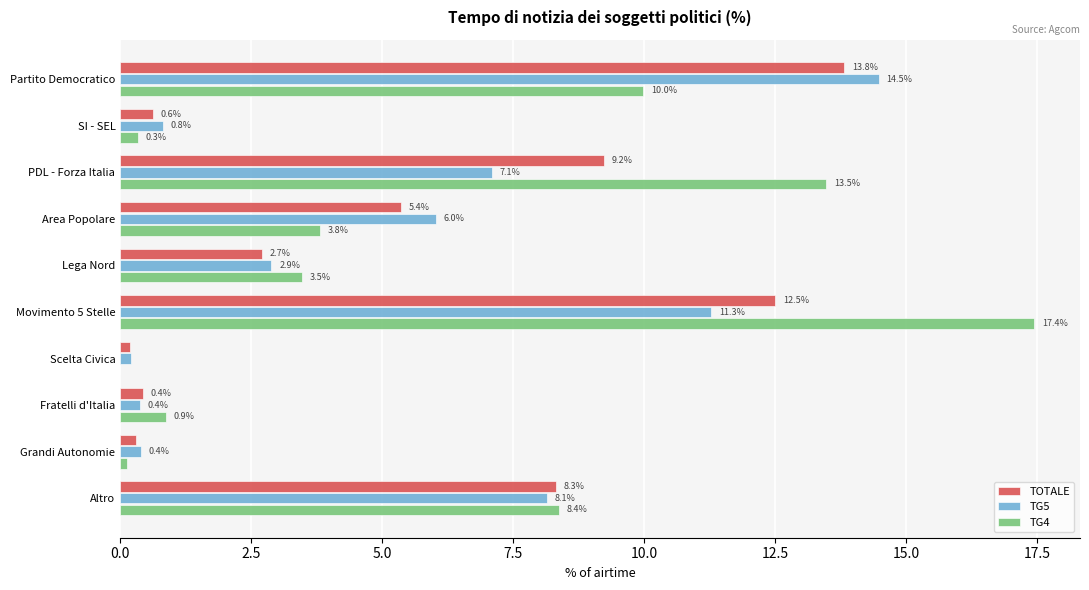

What is the sum of the TG5 values at Partito Democratico and PDL - Forza Italia?

21.6